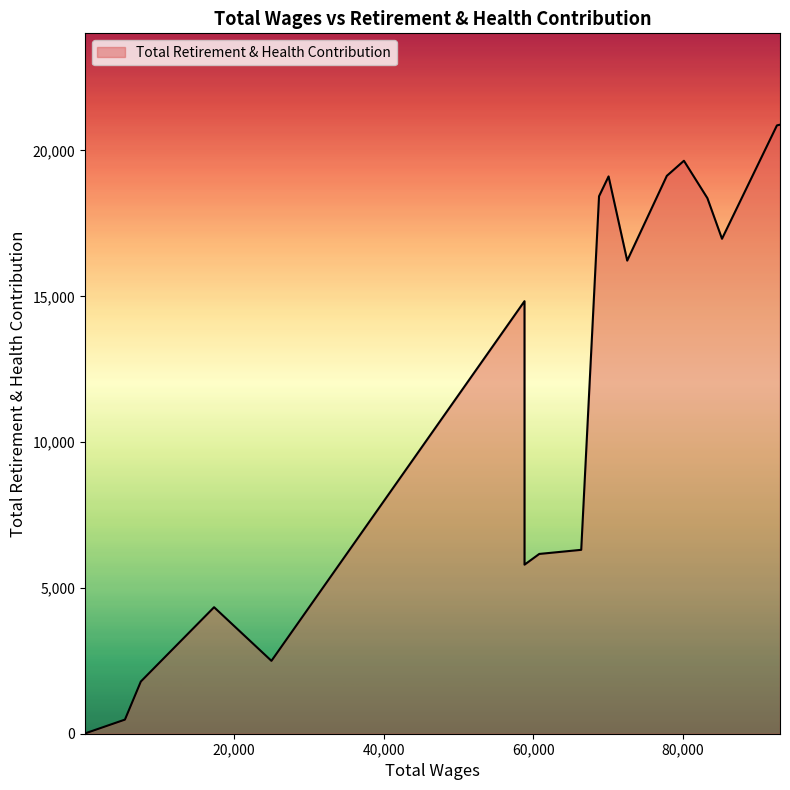

What is the maximum value shown in the chart?

20885